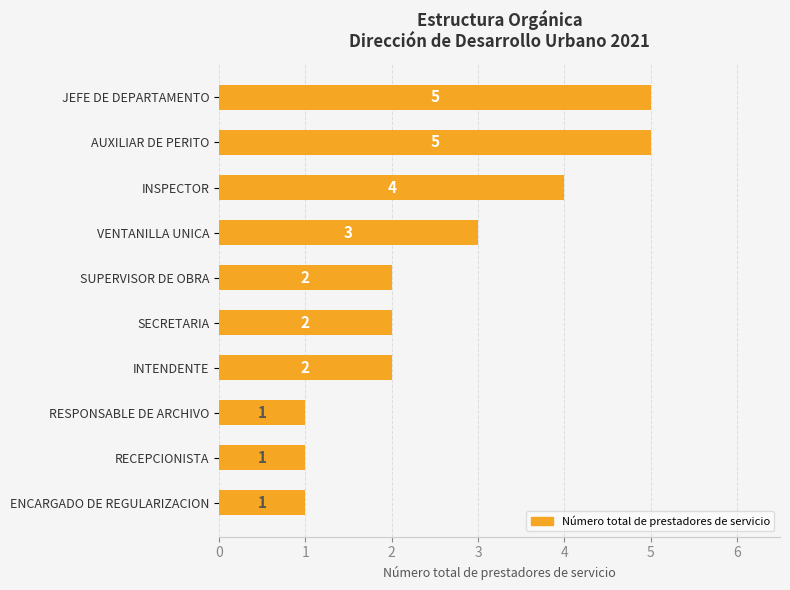

What value does the data have at VENTANILLA UNICA?

3